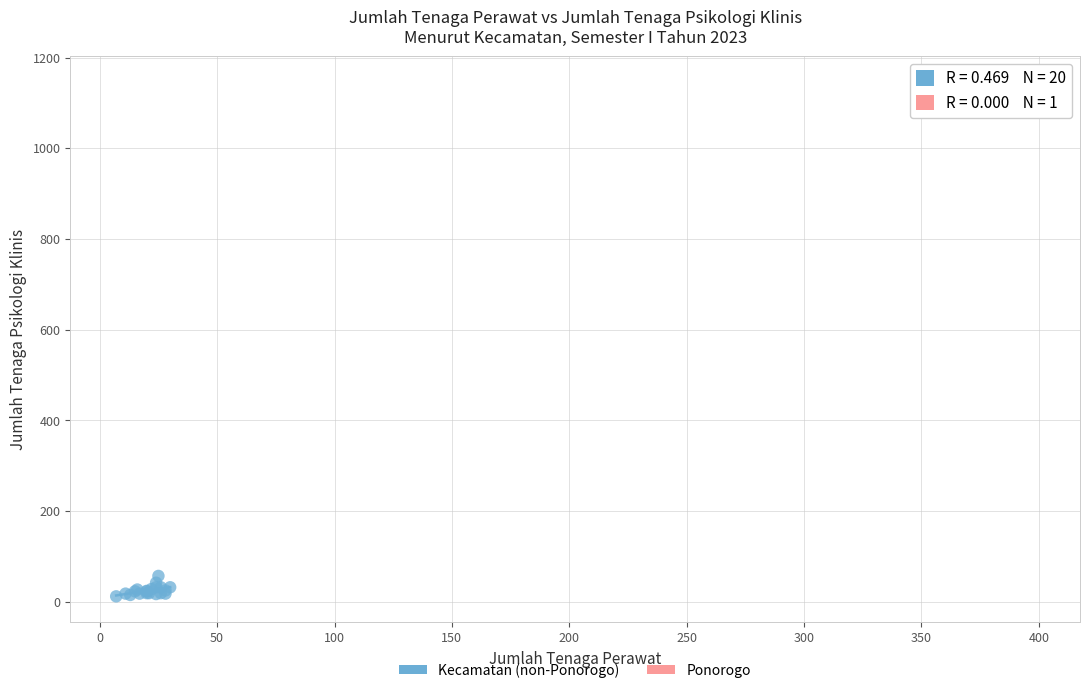

What are all the series names shown in the legend?

Kecamatan (non-Ponorogo), Ponorogo